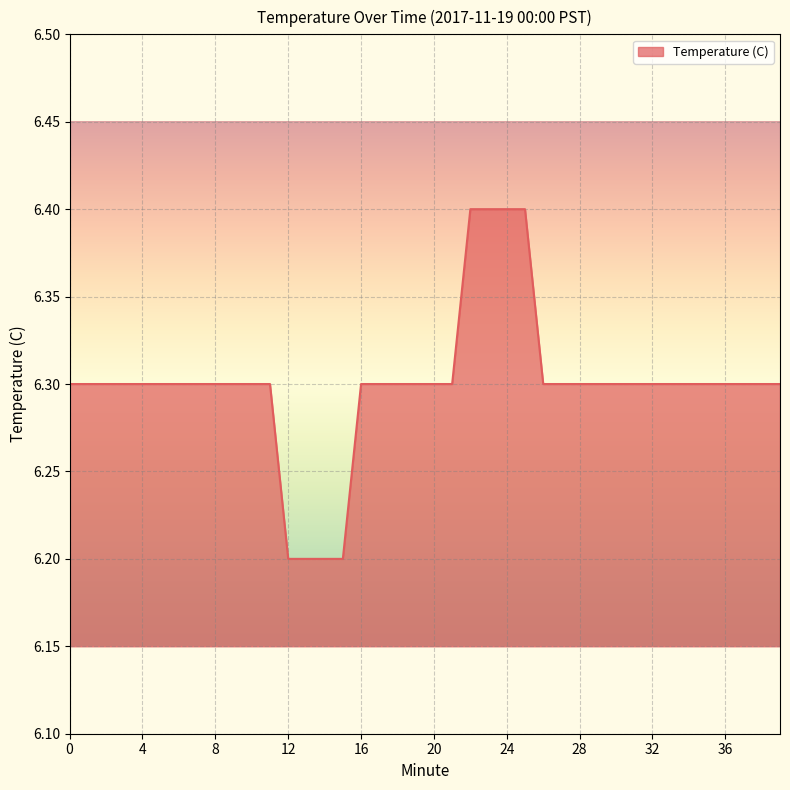

What is the smallest value displayed?

6.2